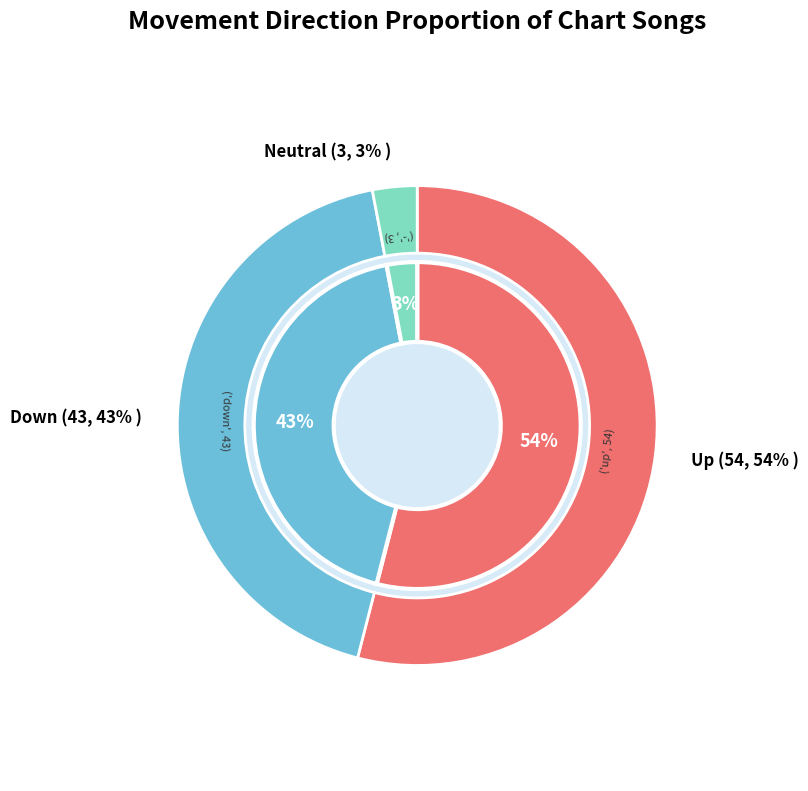

Approximately how many times larger is the value at down compared to up?

0.8